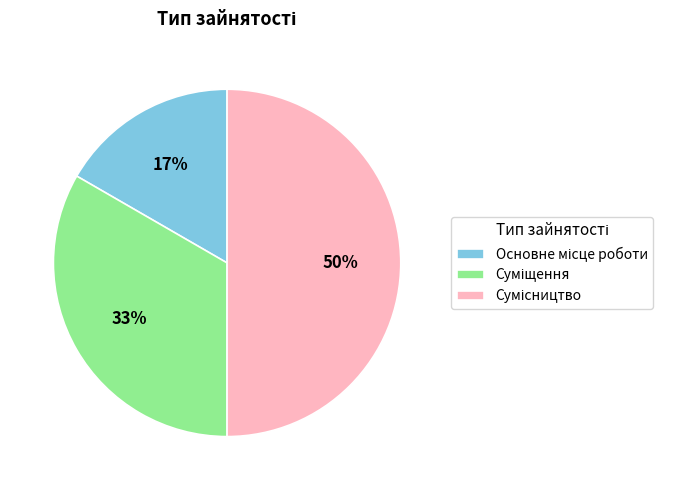

To the nearest percent, what is the difference between the largest and smallest slice percentages?

33%